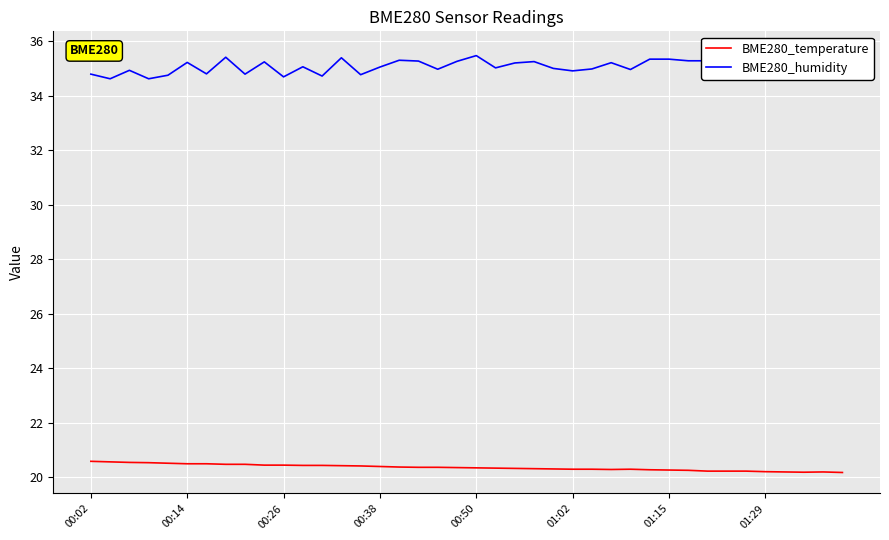

What is the minimum value shown in the chart?

20.2